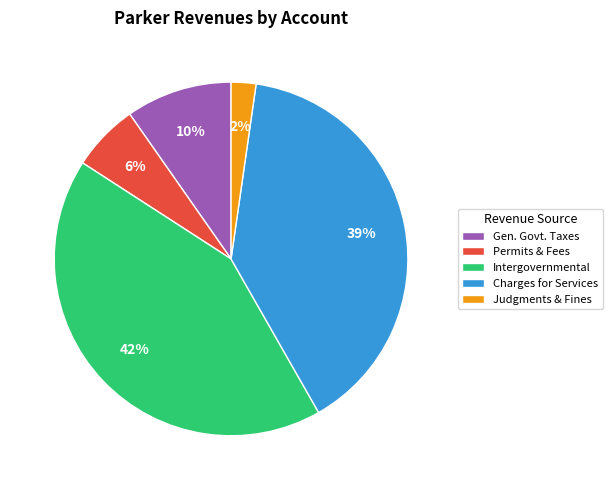

How many slices are in this pie chart?

5